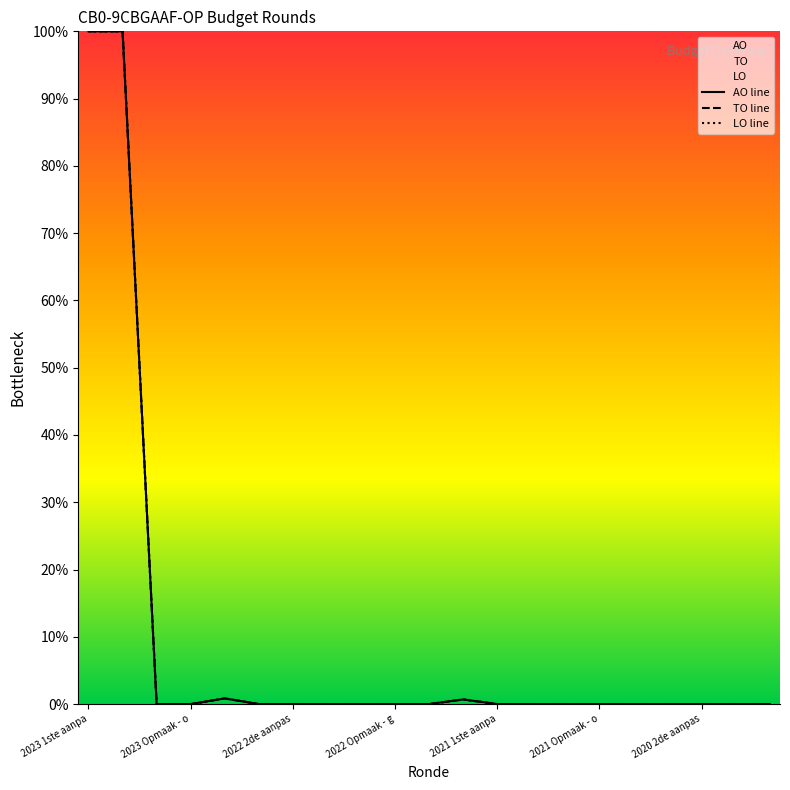

Is the value of TO line at 19 greater than the value of AO line at 12?

No